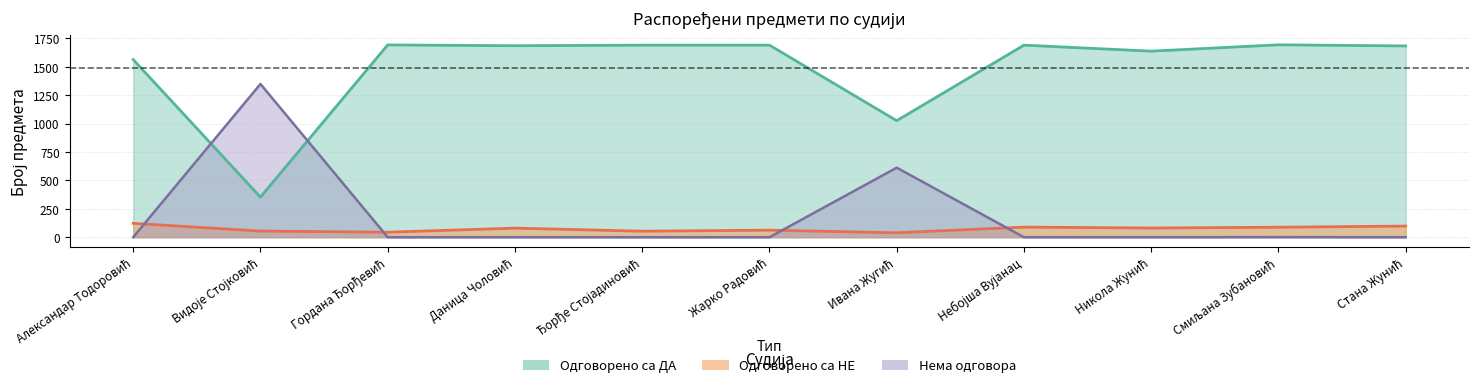

What is the label of the 5th point from the left?

Ђорђе Стојадиновић